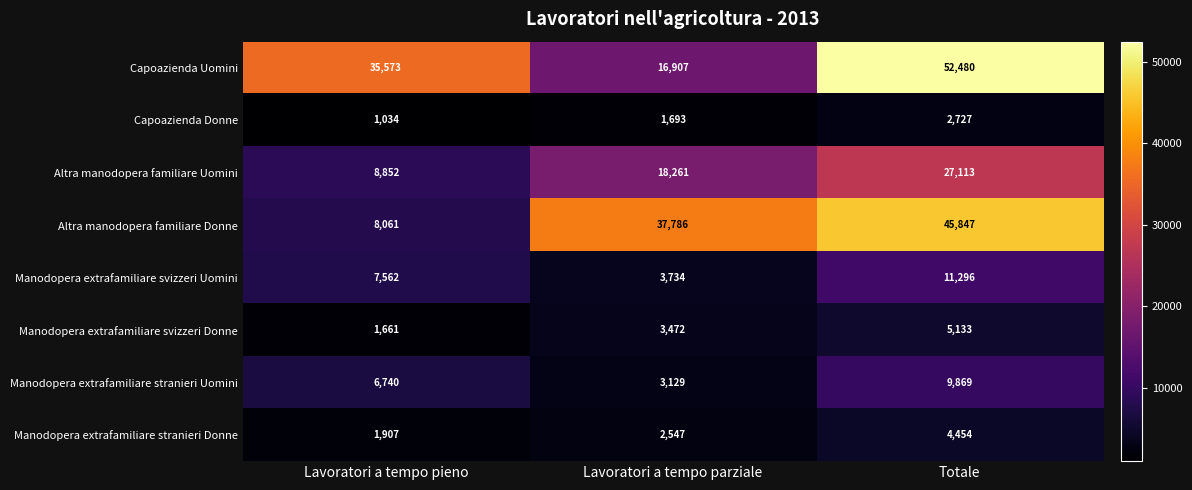

Which series changed the most between Lavoratori a tempo parziale and Totale?

Capoazienda Uomini